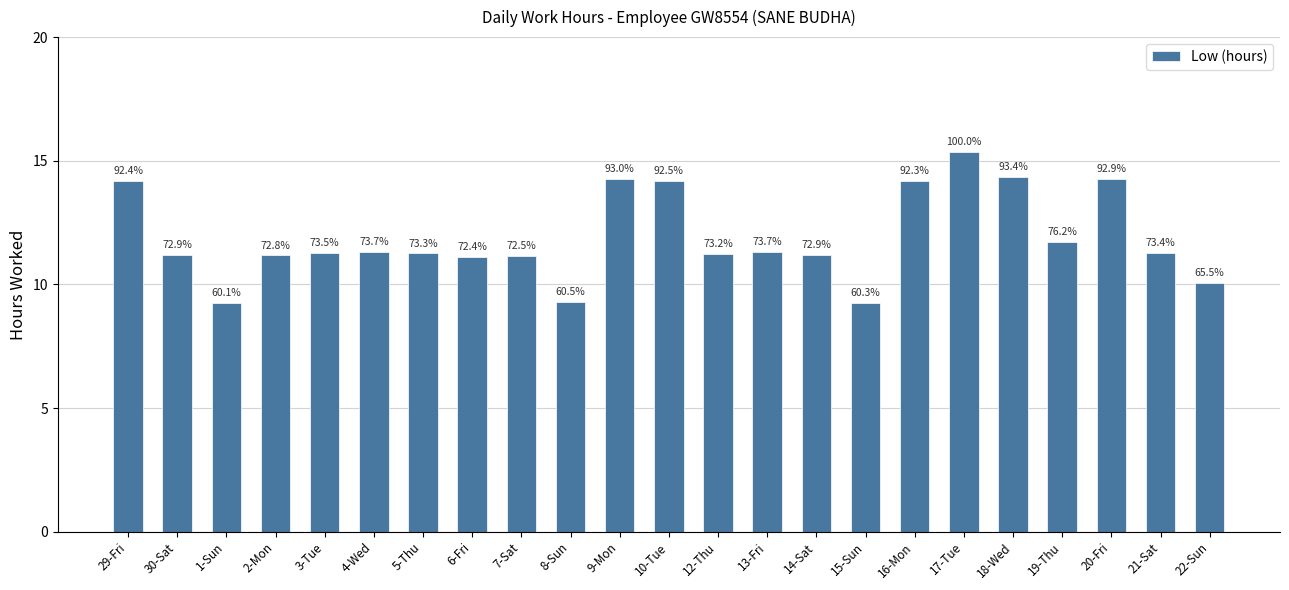

True or false: the data shows 7.5 at 12-Thu.

False